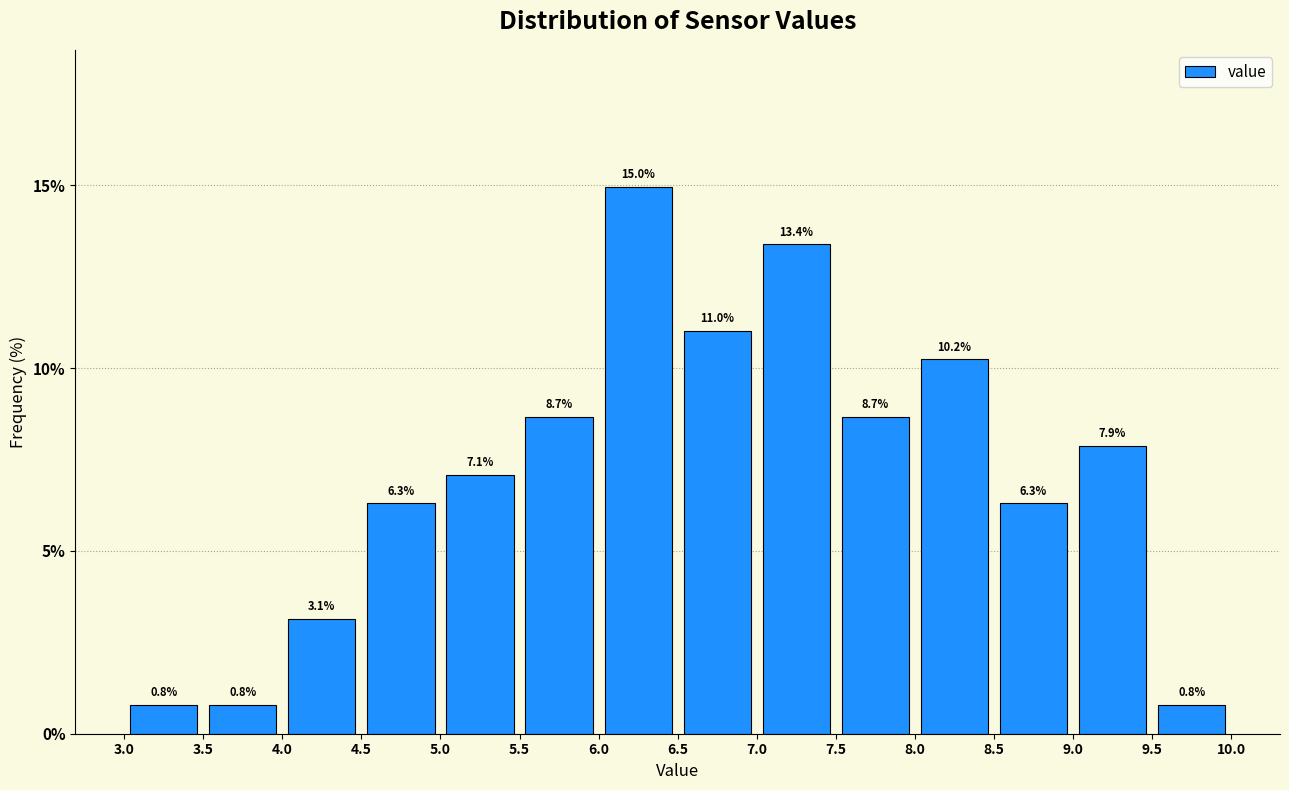

How tall is the bar that spans 6.5 to 7.0 on the x-axis?

11.0